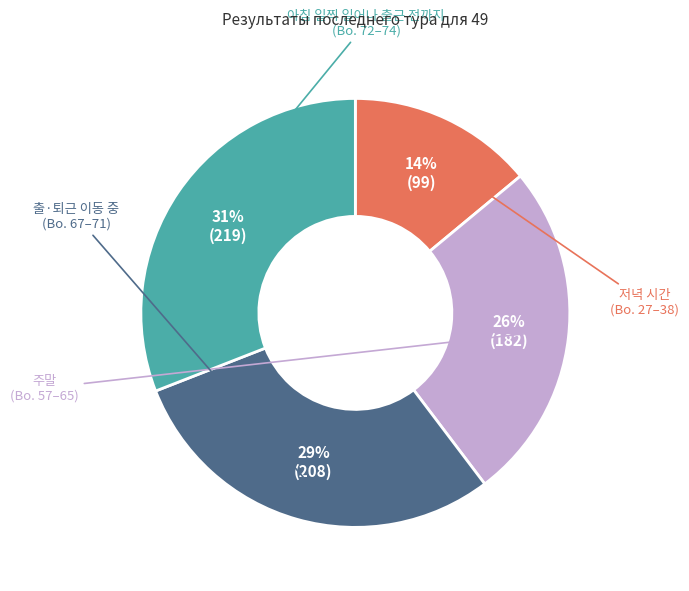

To the nearest percent, what is the difference between the largest and smallest slice percentages?

17%